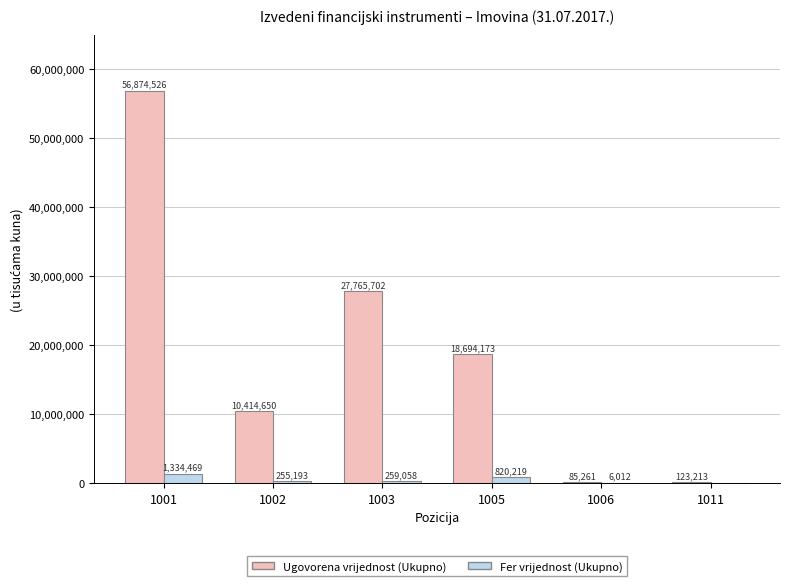

Between 1002 and 1006, which series saw the biggest shift?

Ugovorena vrijednost (Ukupno)